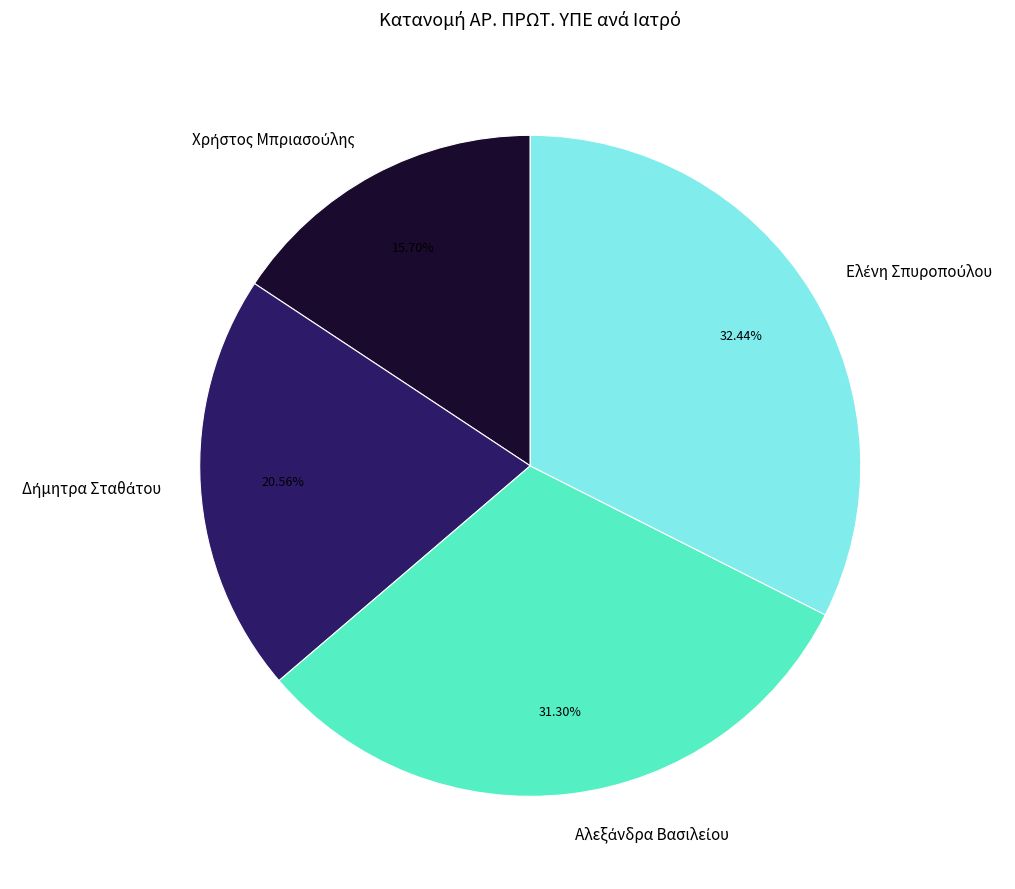

Is there a majority slice in this chart?

No